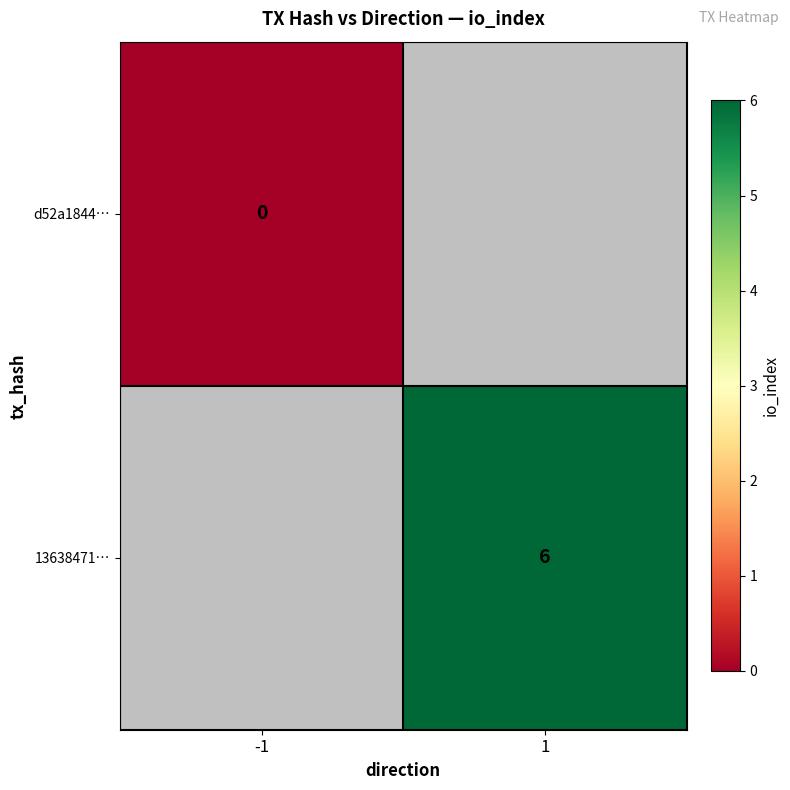

Which label corresponds to the largest value in the chart?

1